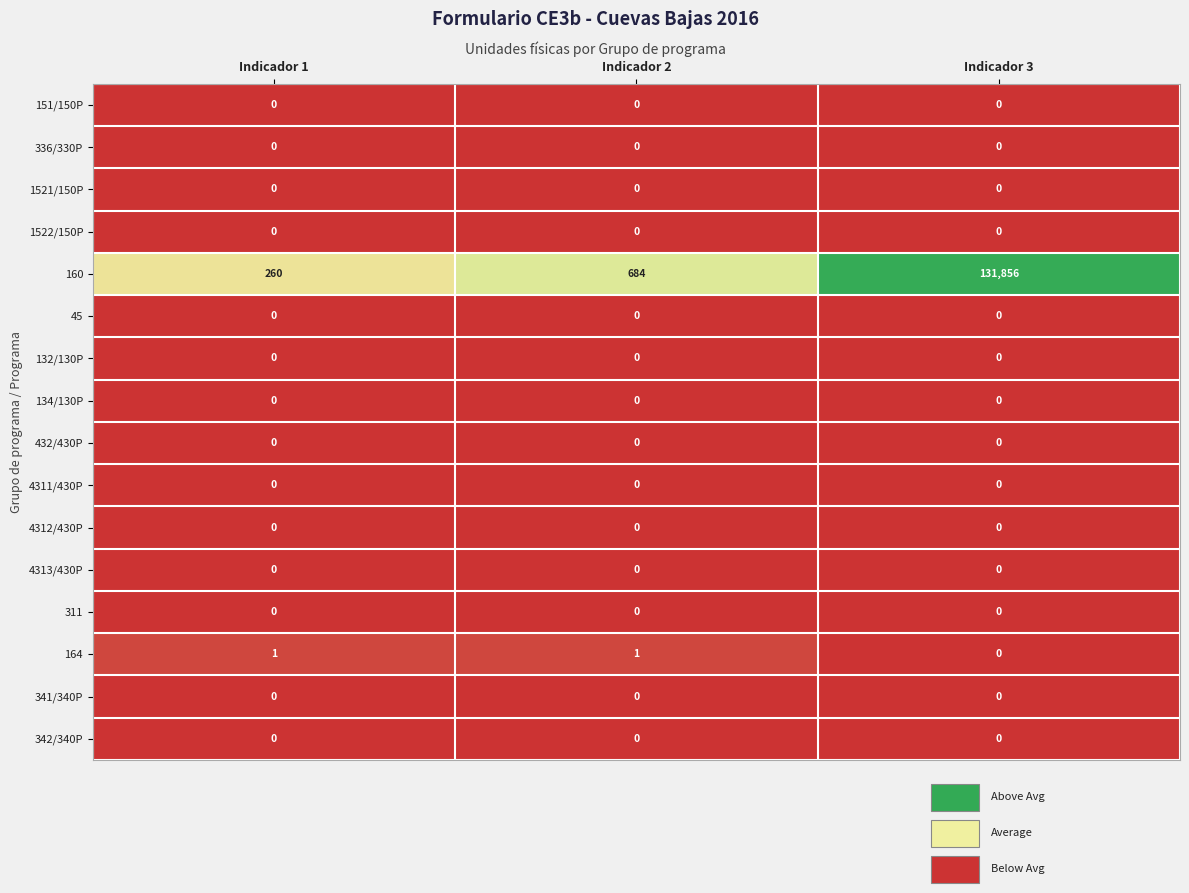

Between Indicador 2 and Indicador 3, which series saw the biggest shift?

160